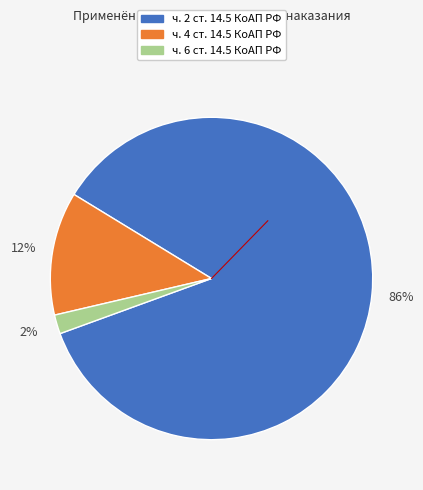

Does any single category account for the majority?

Yes